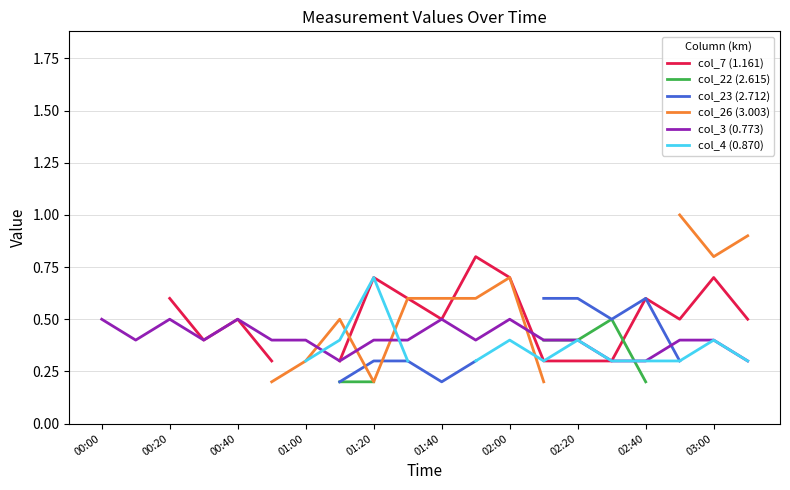

How many intersections are there between col_3 (0.773) and col_23 (2.712)?

1